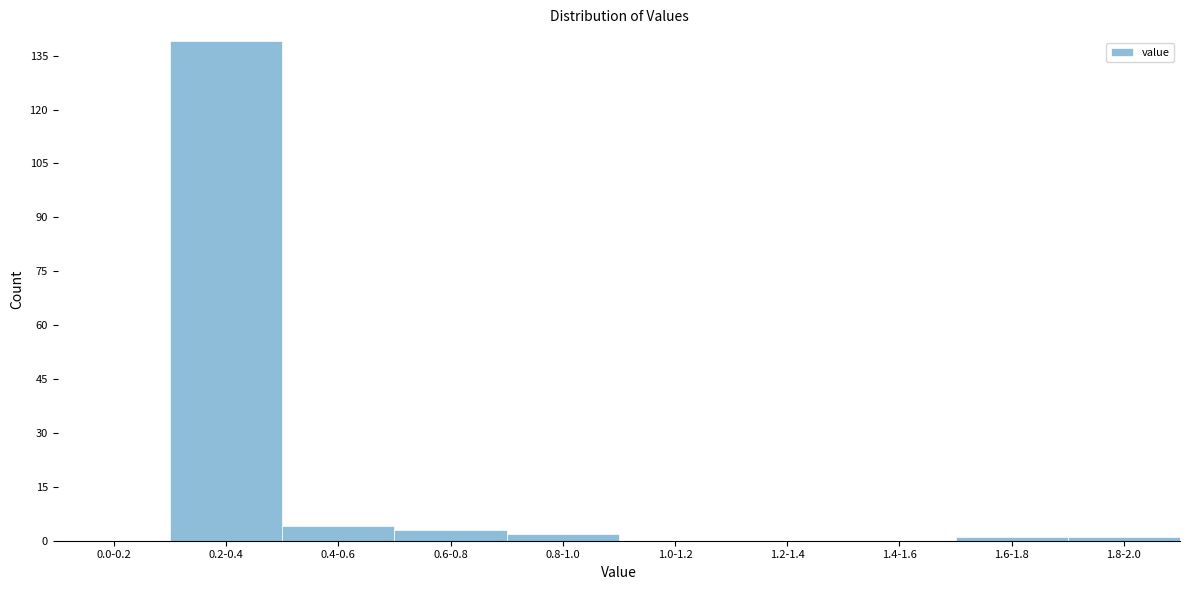

Reading right to left, list all the values displayed in this chart.

1.8-2.0=1	1.6-1.8=1	1.4-1.6=0	1.2-1.4=0	1.0-1.2=0	0.8-1.0=2	0.6-0.8=3	0.4-0.6=4	0.2-0.4=139	0.0-0.2=0